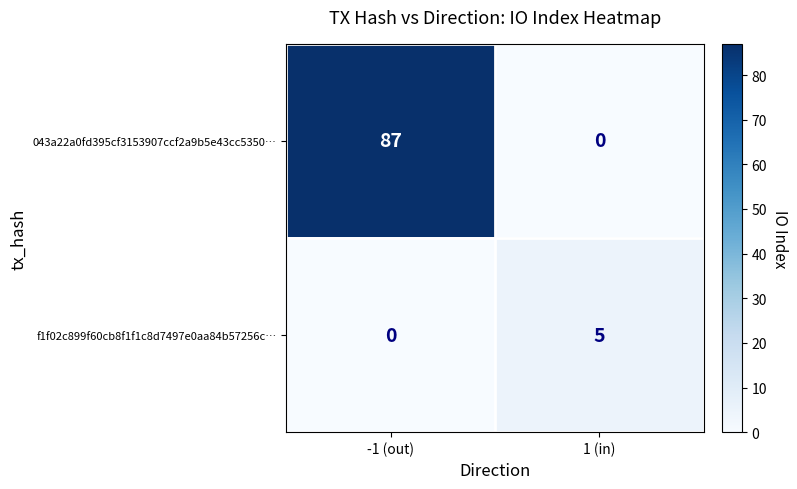

Reading left to right, list all the values displayed in this chart.

043a22a0fd395cf3153907ccf2a9b5e43cc5350…: -1 (out)=87	1 (in)=0
f1f02c899f60cb8f1f1c8d7497e0aa84b57256c…: -1 (out)=0	1 (in)=5